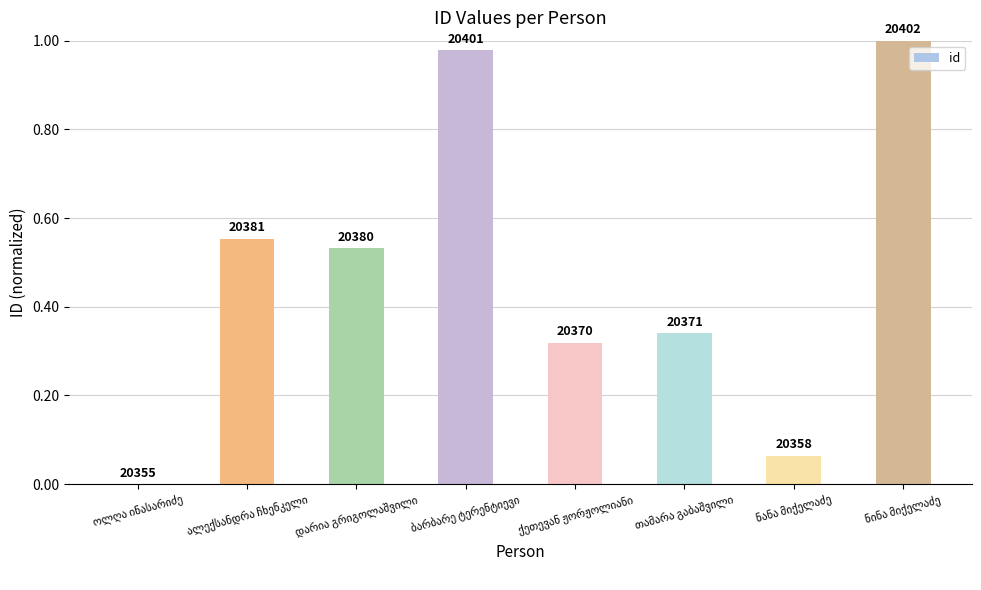

What is the maximum value shown in the chart?

1.0